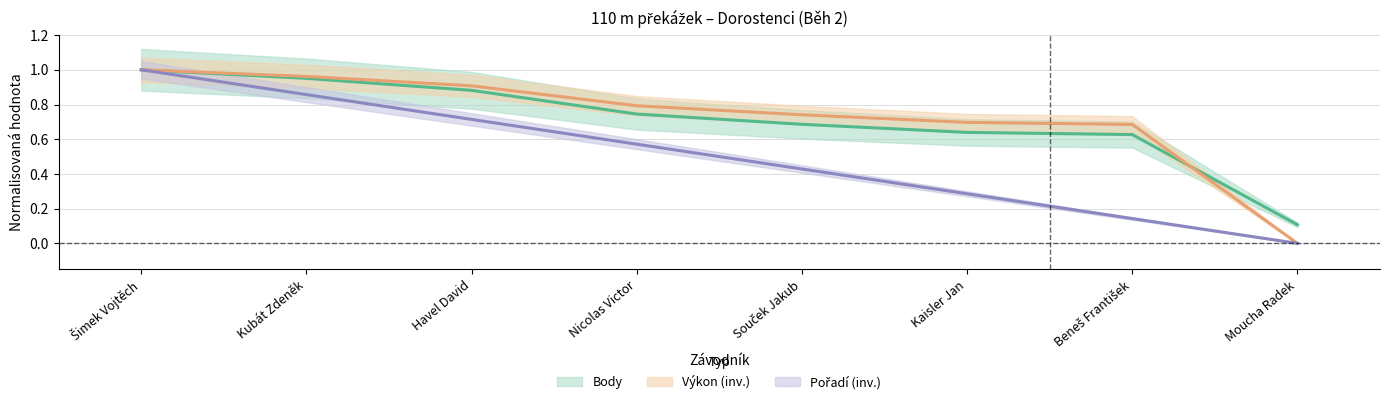

True or false: Výkon has a value of 0.9 at Havel David.

True